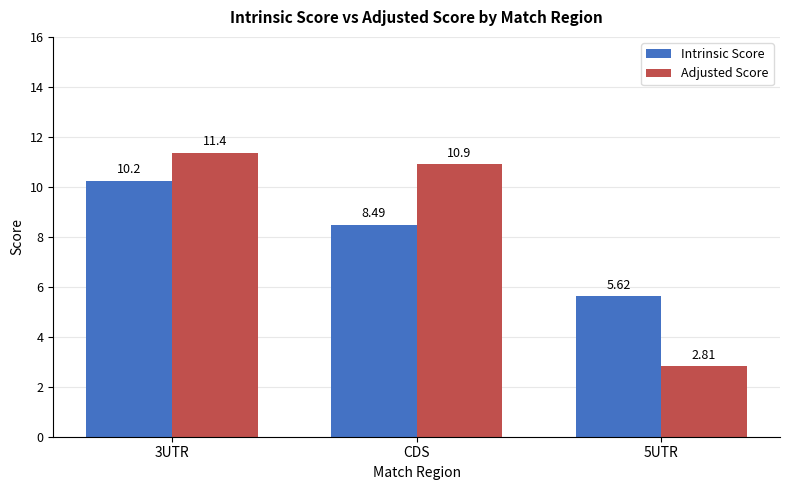

At which label does Adjusted Score reach its minimum?

5UTR